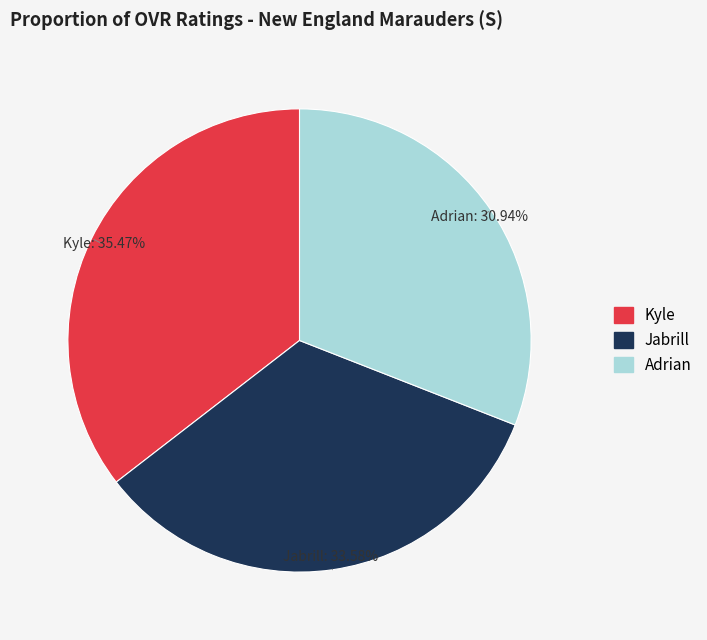

Which has a higher value, Adrian or Jabrill?

Jabrill